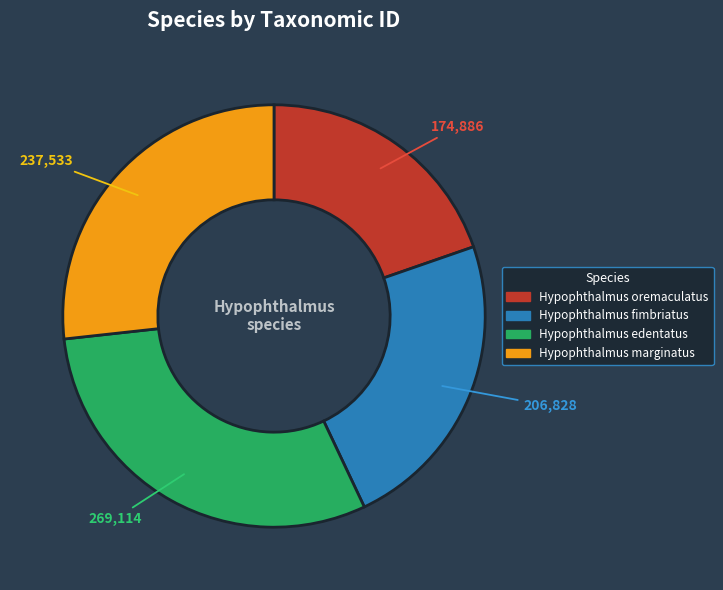

Combined, do Hypophthalmus oremaculatus and Hypophthalmus marginatus account for over 50%?

No